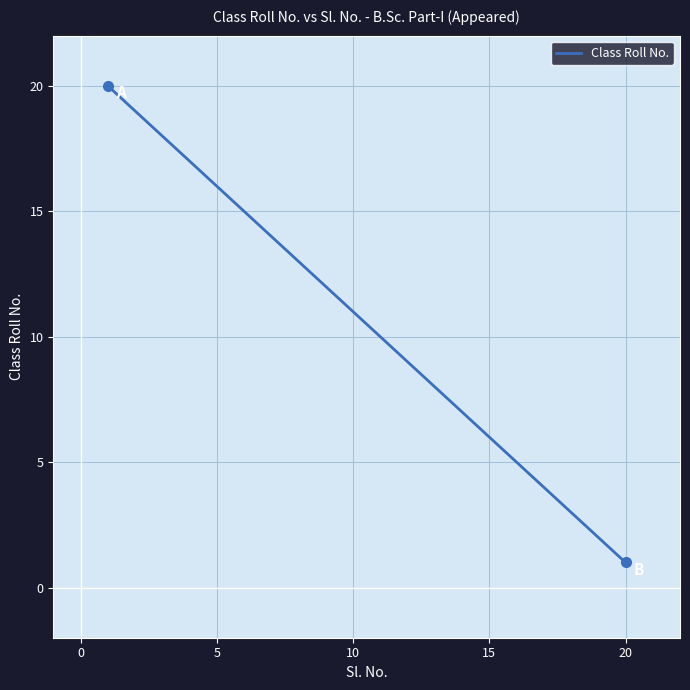

What is the difference between the maximum and minimum values?

19